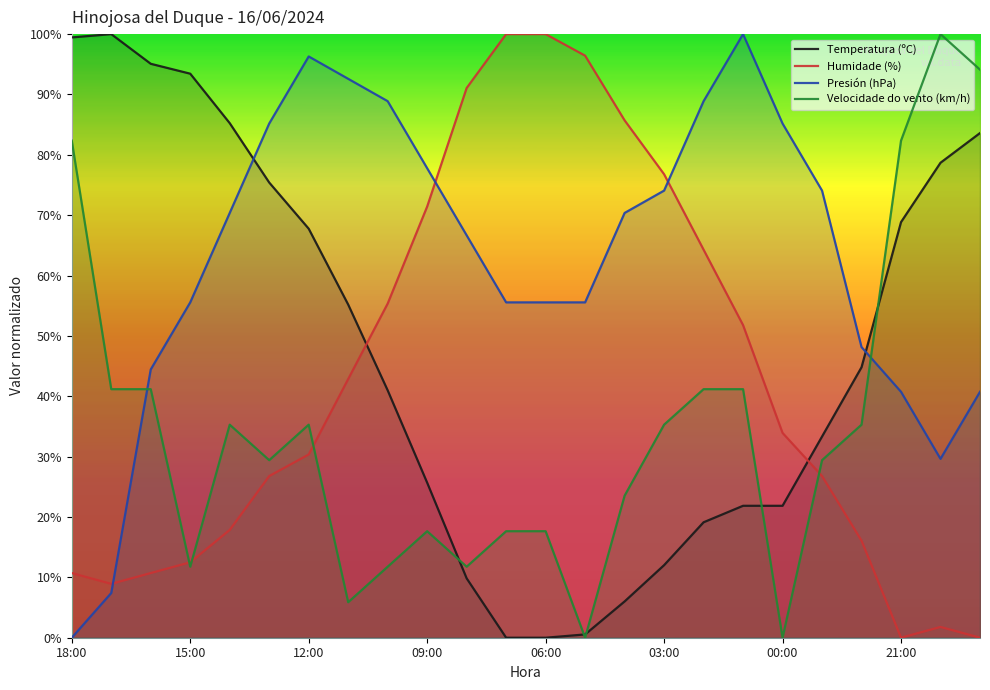

At 18:00, list the series in order from smallest to largest.

Presión (hPa), Humidade (%), Velocidade do vento (km/h), Temperatura (ºC)